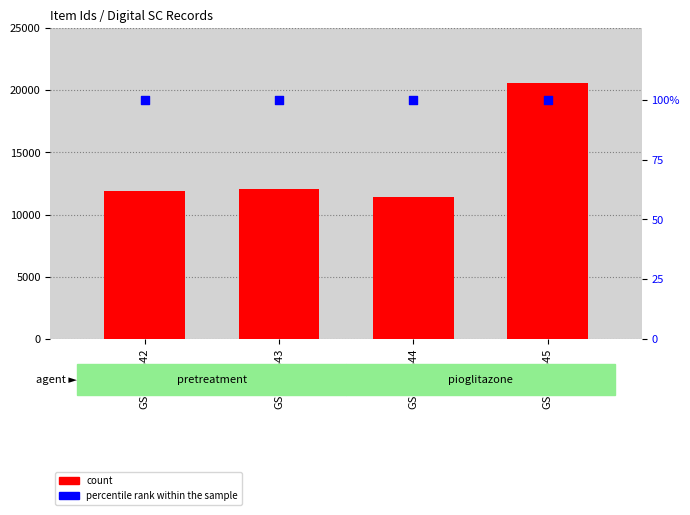

Which series reaches the maximum Y coordinate?

count